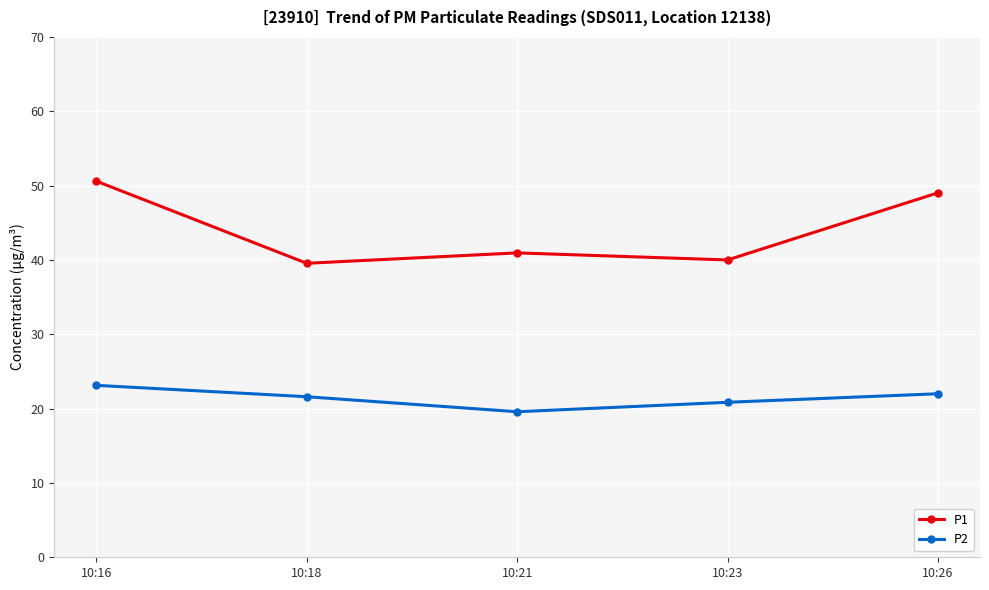

List the series in order of their overall mean, lowest first.

P2, P1